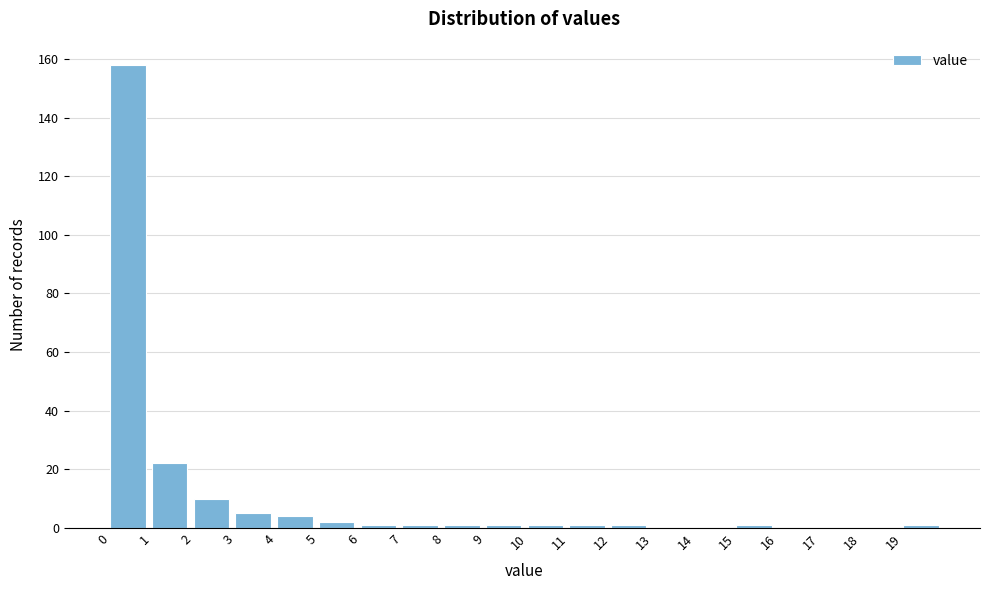

How tall is the bar that spans 1 to 2 on the x-axis? The values are not printed on the chart, so give them approximately, as read against the axis.

22